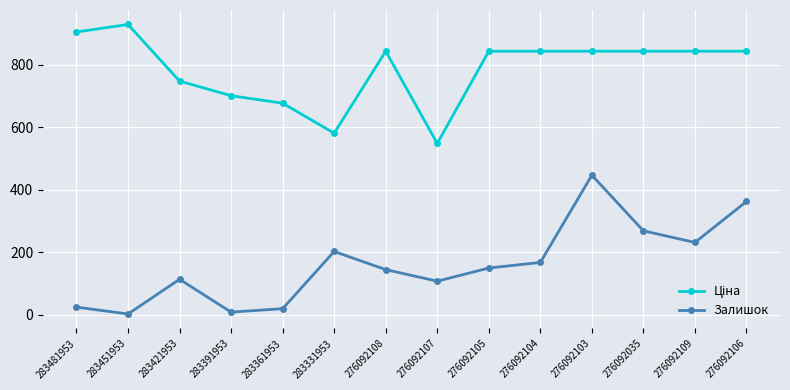

What is the difference between the maximum and minimum values in the Залишок series?

444.0